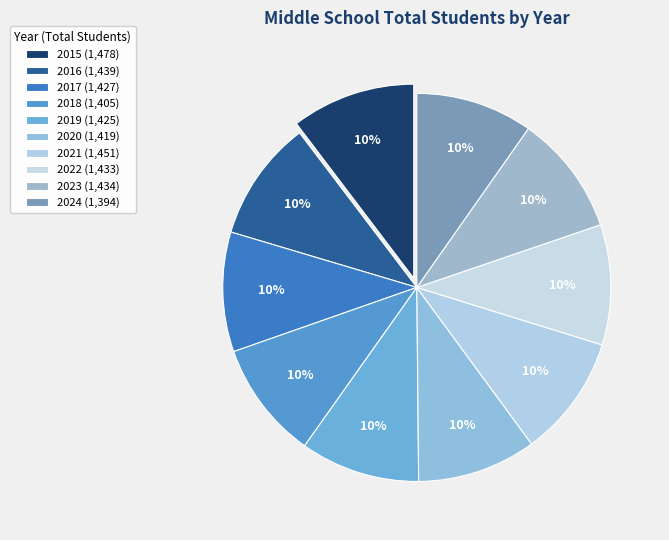

What percentage do 2016 and 2019 together represent?

20.0%